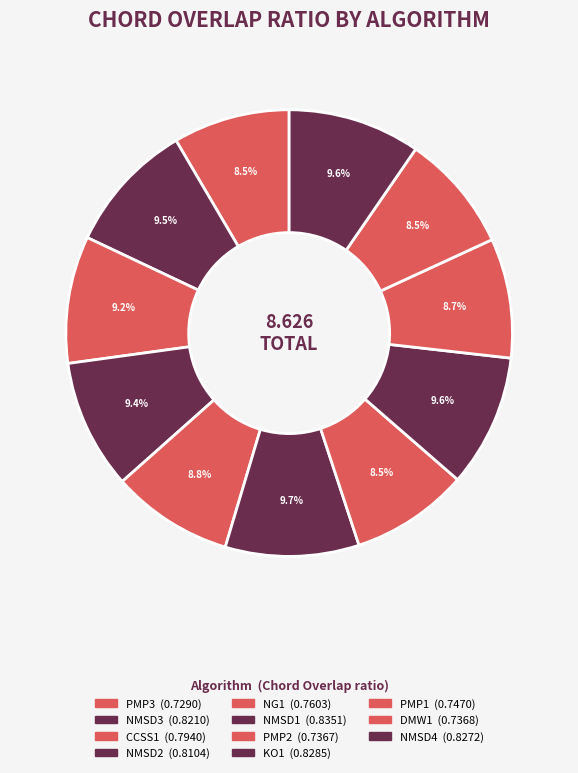

How many segments does this pie chart have?

11